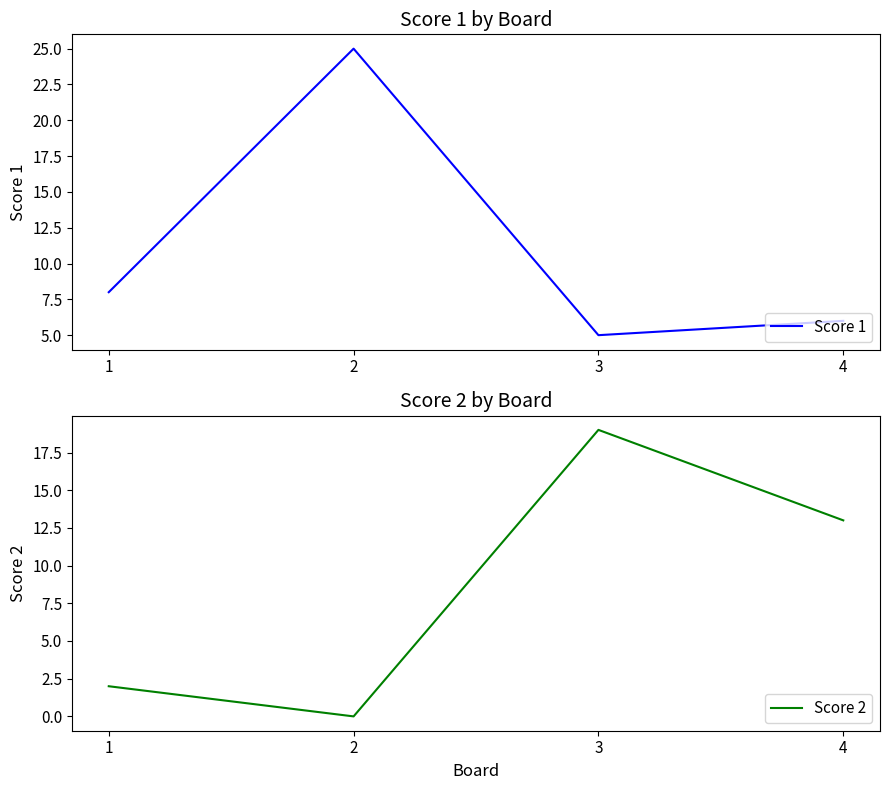

Between 1 and 3, which series saw the biggest shift?

Score 2